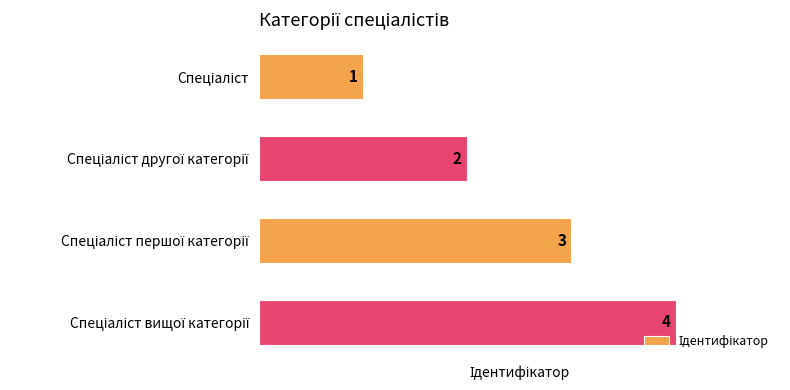

Count the values in the range 2 to 4.

3